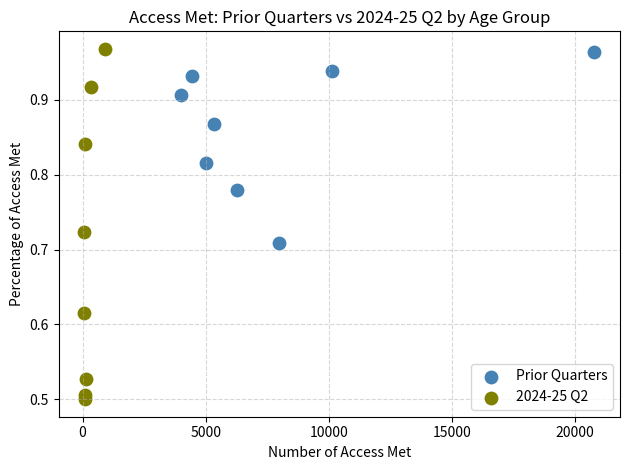

What are all the series names shown in the legend?

Prior Quarters, 2024-25 Q2